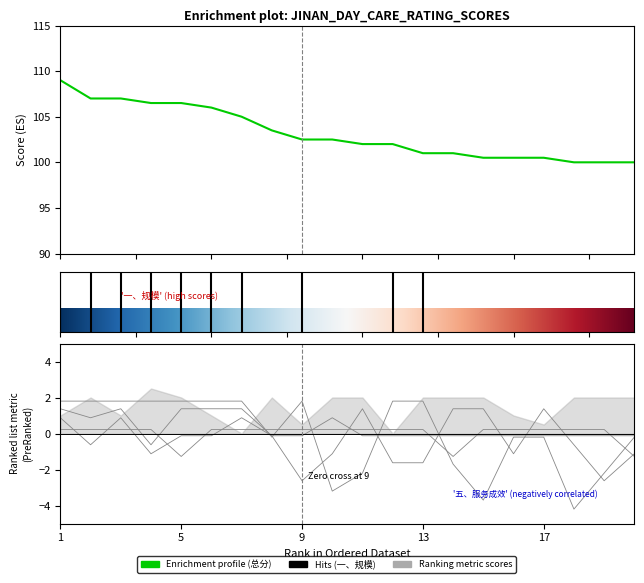

Which category has the highest value across all series?

1